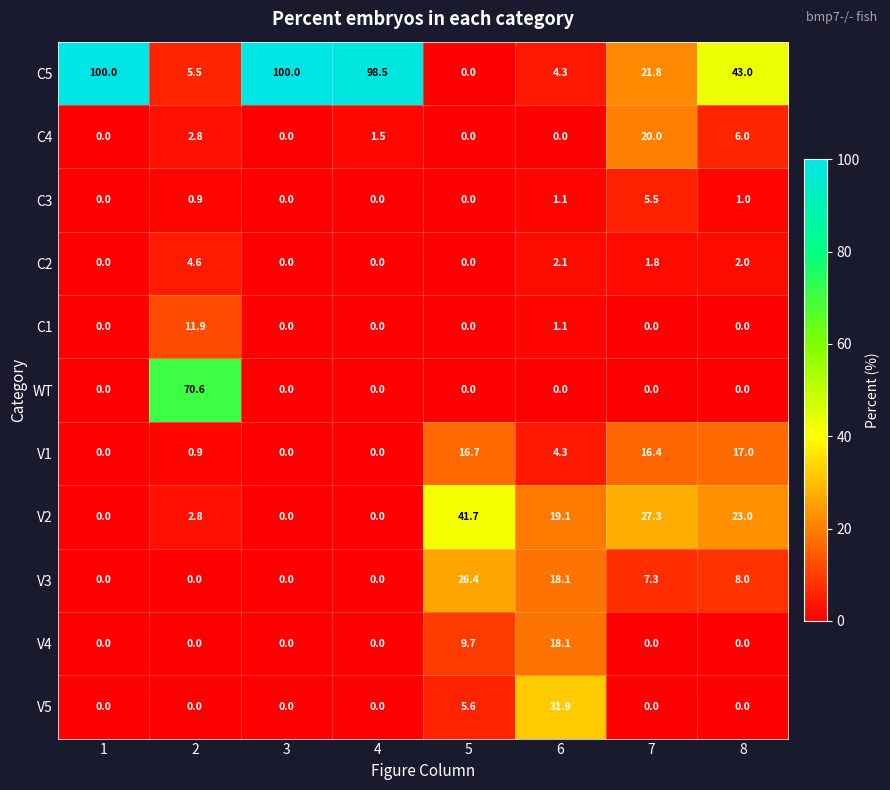

The value of WT at 8 is 0.0. True or false?

True